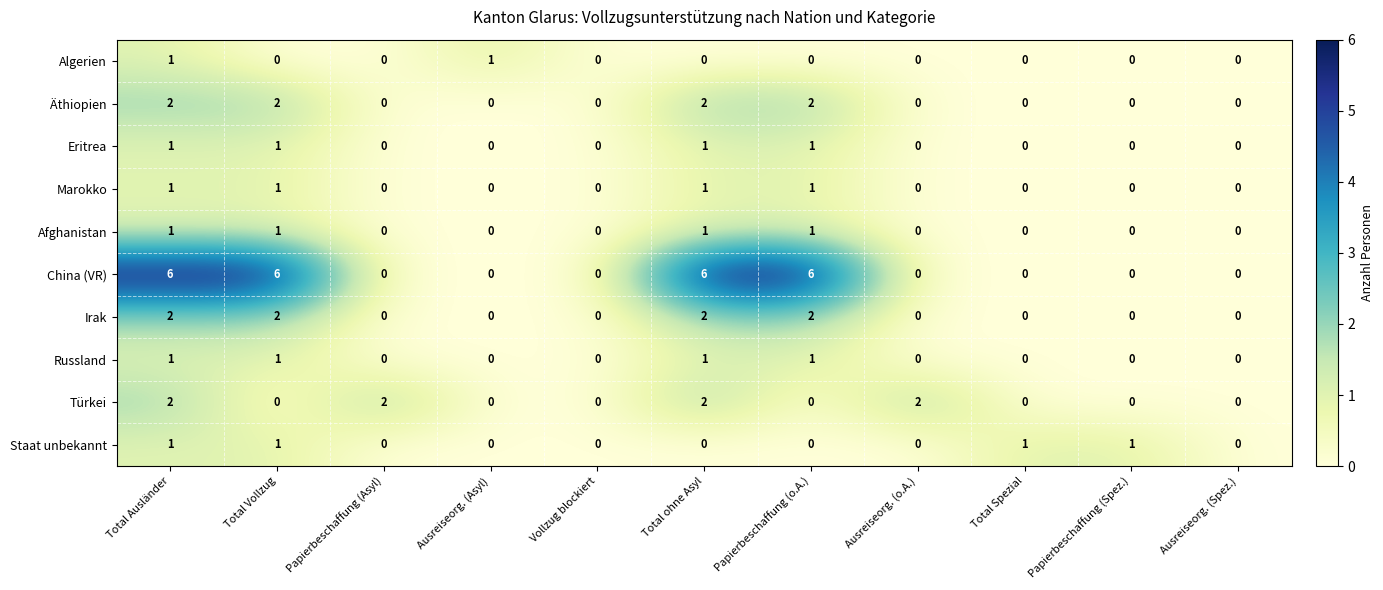

True or false: China (VR) has a value of 0 at Ausreiseorg. (Spez.).

True